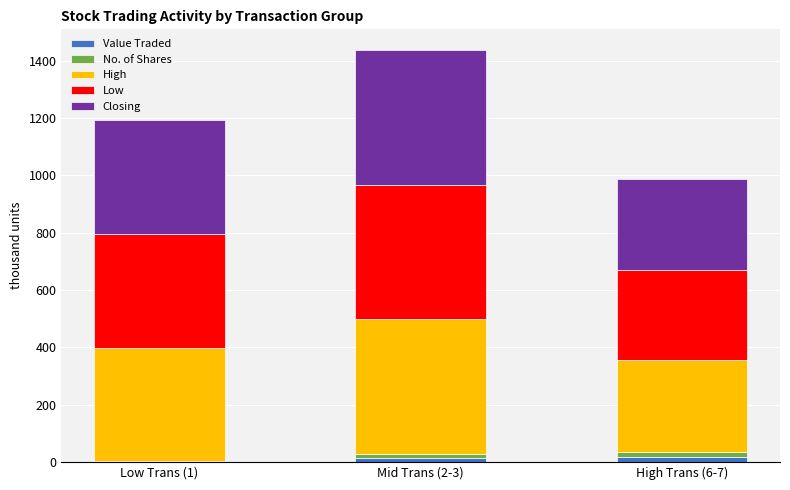

At which category is the sum across all series the highest?

Mid Trans (2-3)